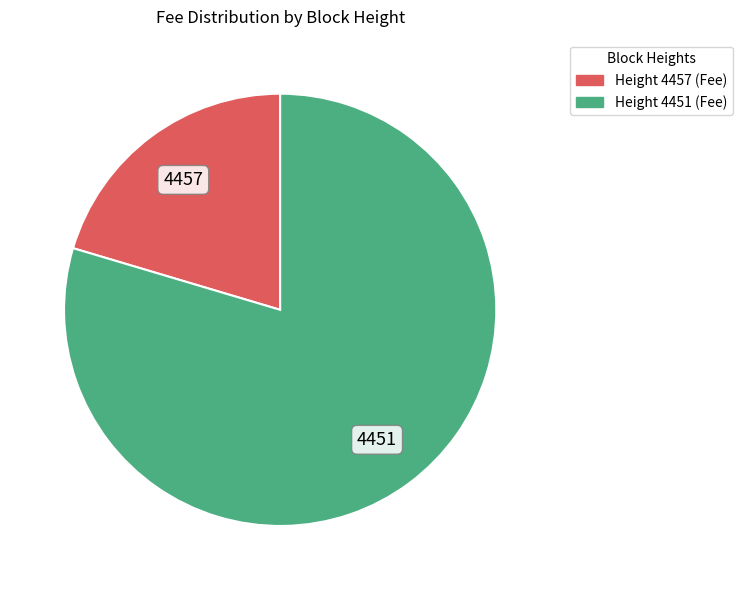

Count the number of slices in the pie.

2